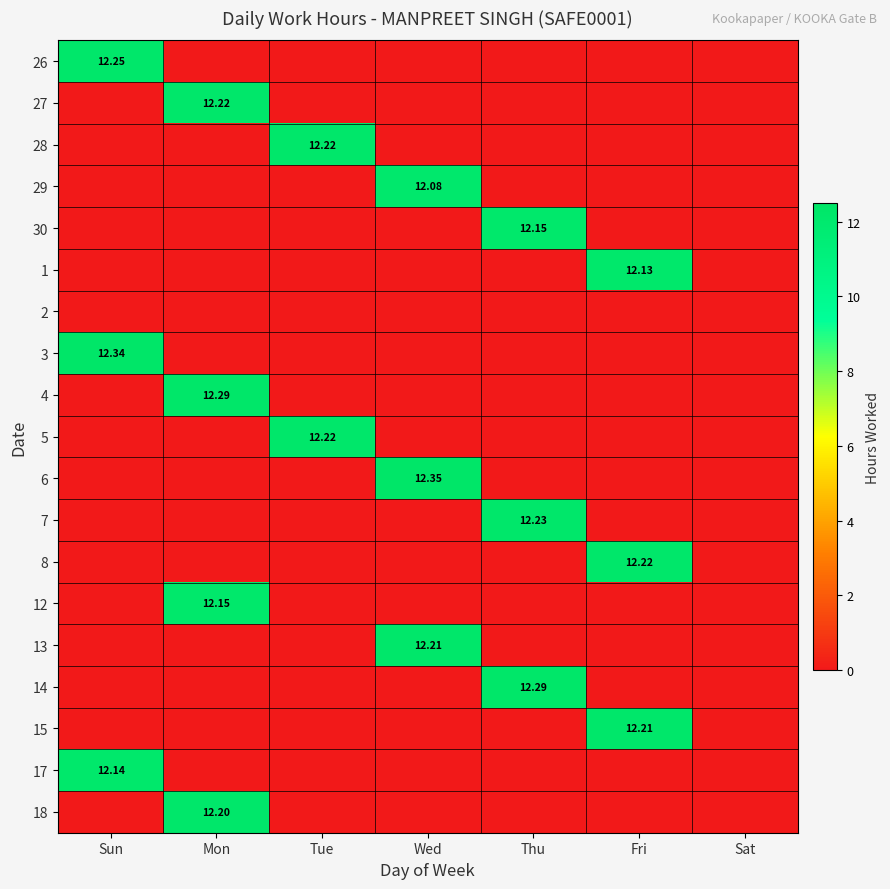

How many series are shown in this chart?

19